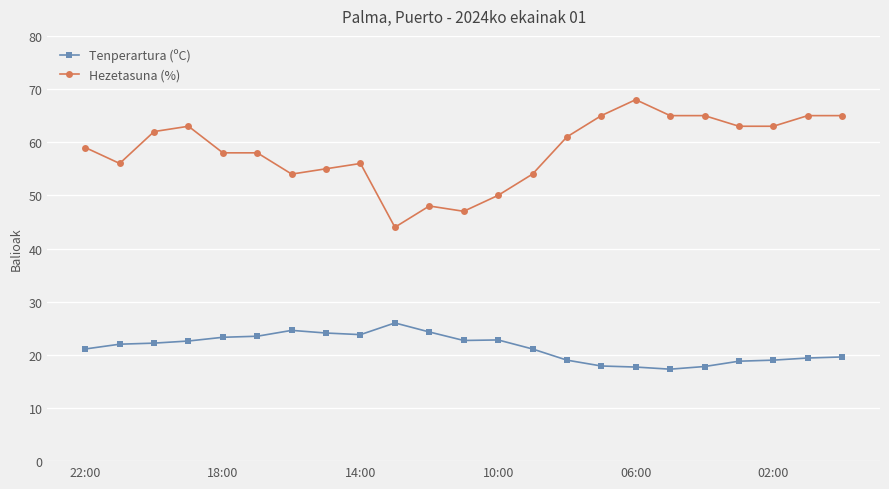

True or false: Tenperartura (ºC) and Hezetasuna (%) cross at least once.

False